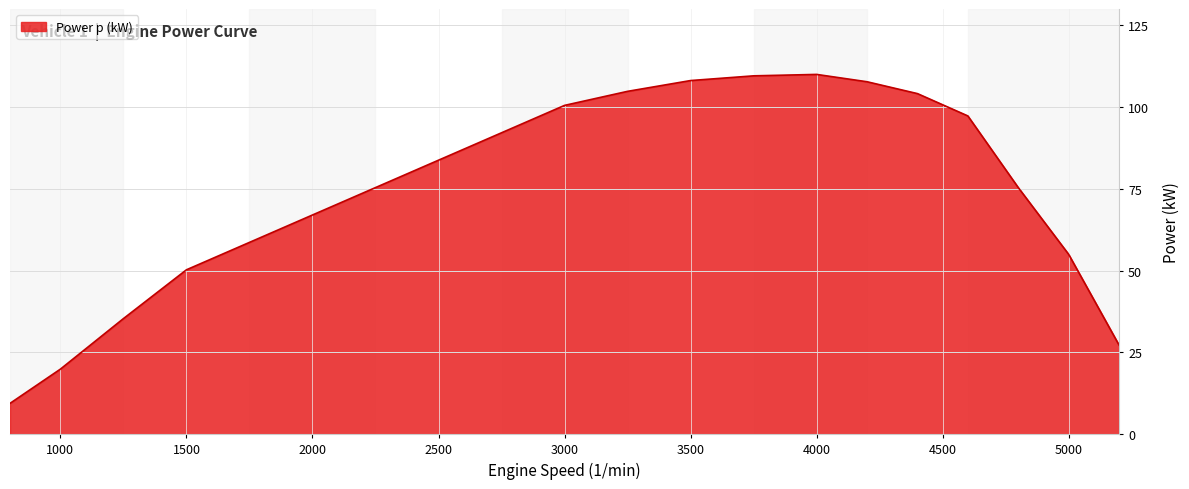

What is the difference between the maximum and minimum values?

100.6